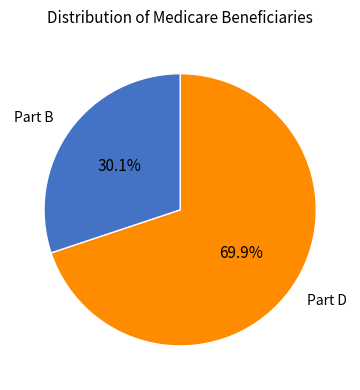

How many slices are in this pie chart?

2